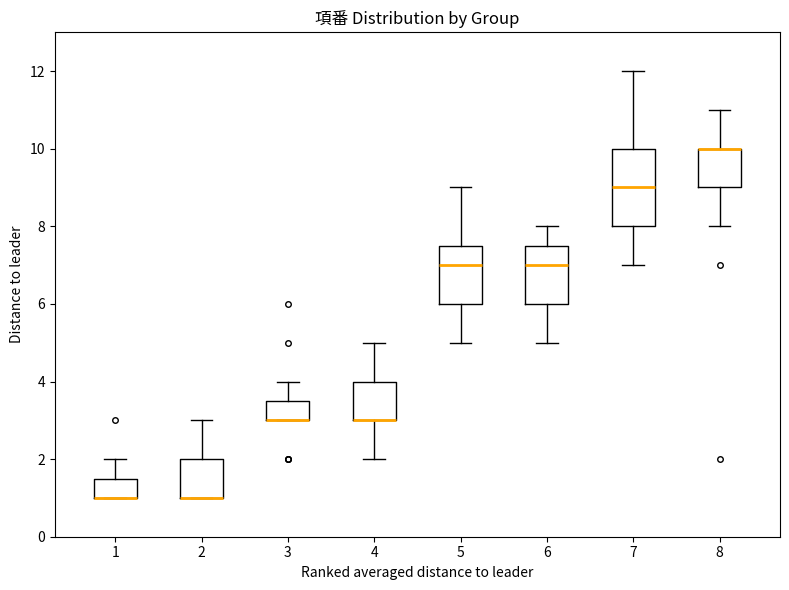

Which box is the tallest, from its lower edge to its upper edge?

7